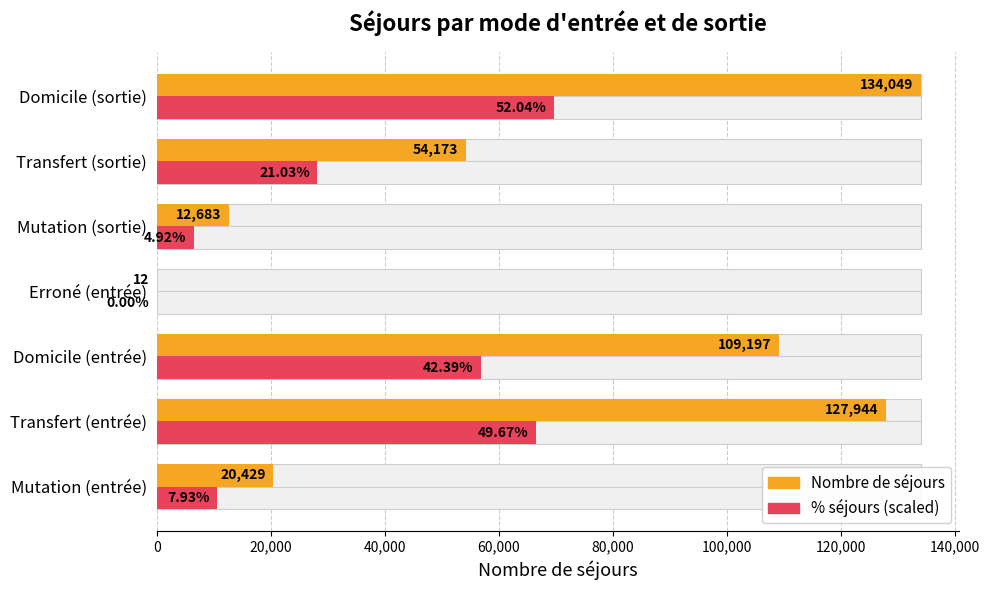

The % séjours (scaled) series shows 13356.8 at Transfert (entrée). True or false?

False